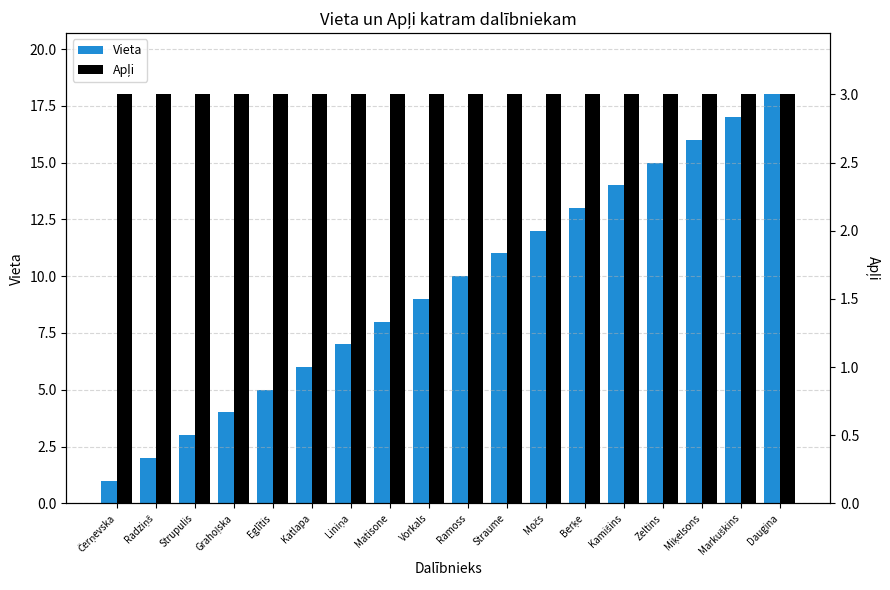

What is the difference between the maximum and second lowest values in the Vieta series?

16